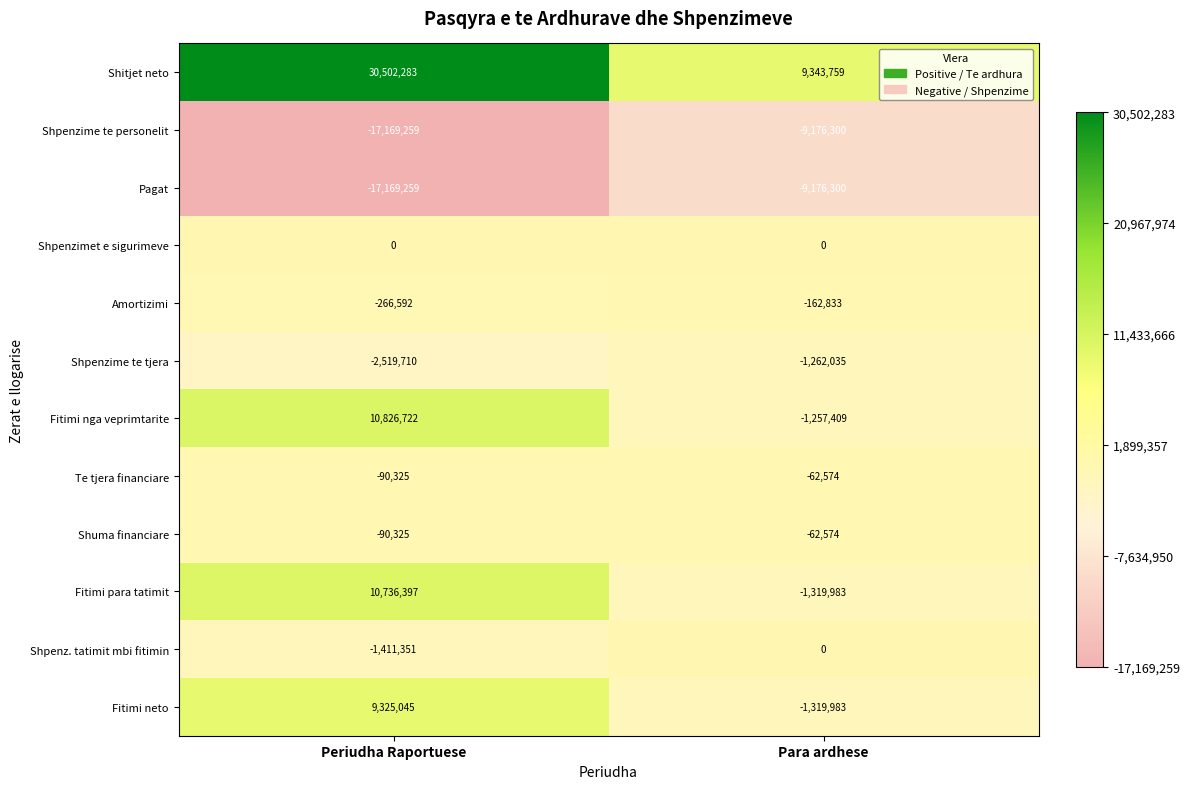

Read the Shpenzime te tjera value at Para ardhese.

-1262035